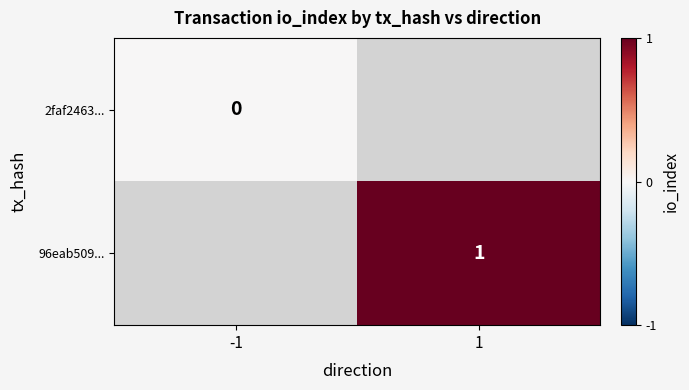

At how many categories does at least one series exceed 0?

1